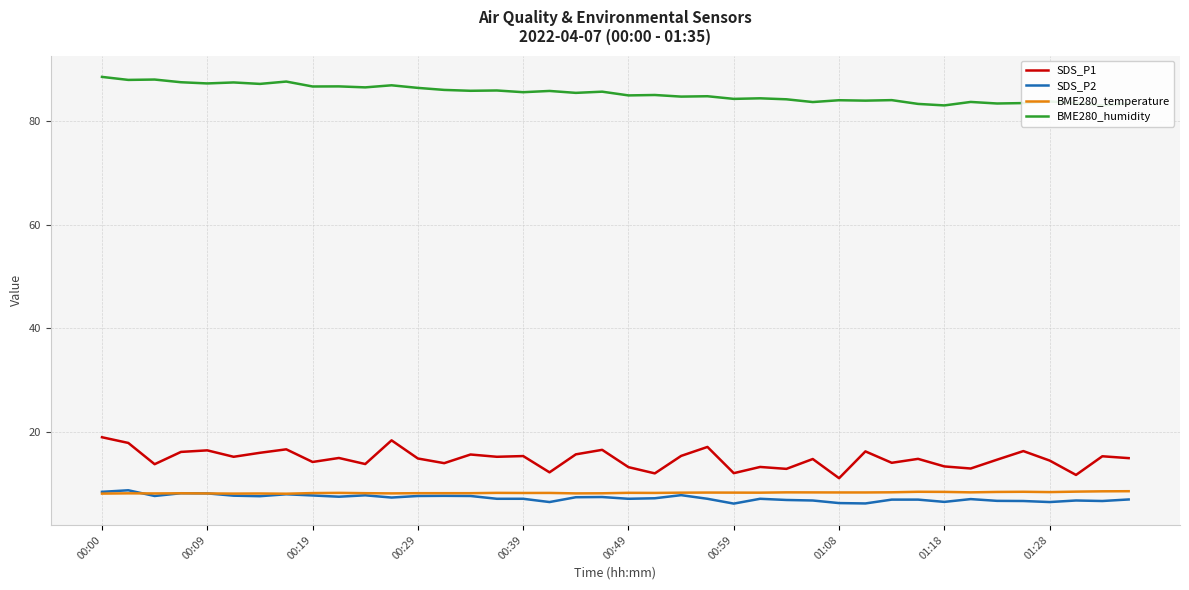

At 14, list the series in order from largest to smallest.

BME280_humidity, SDS_P1, BME280_temperature, SDS_P2